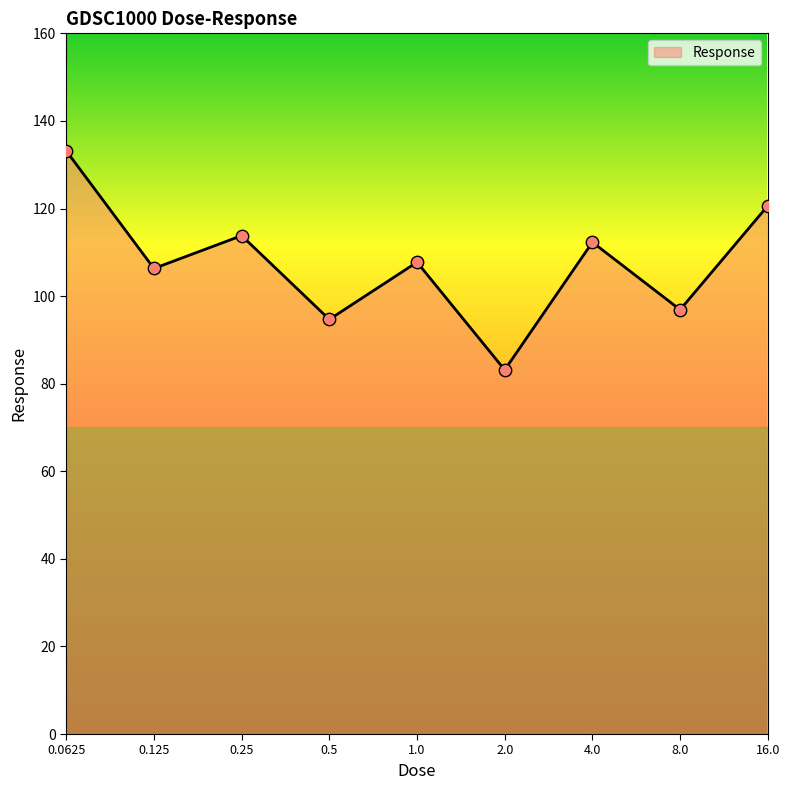

What is the minimum value shown in the chart?

83.1